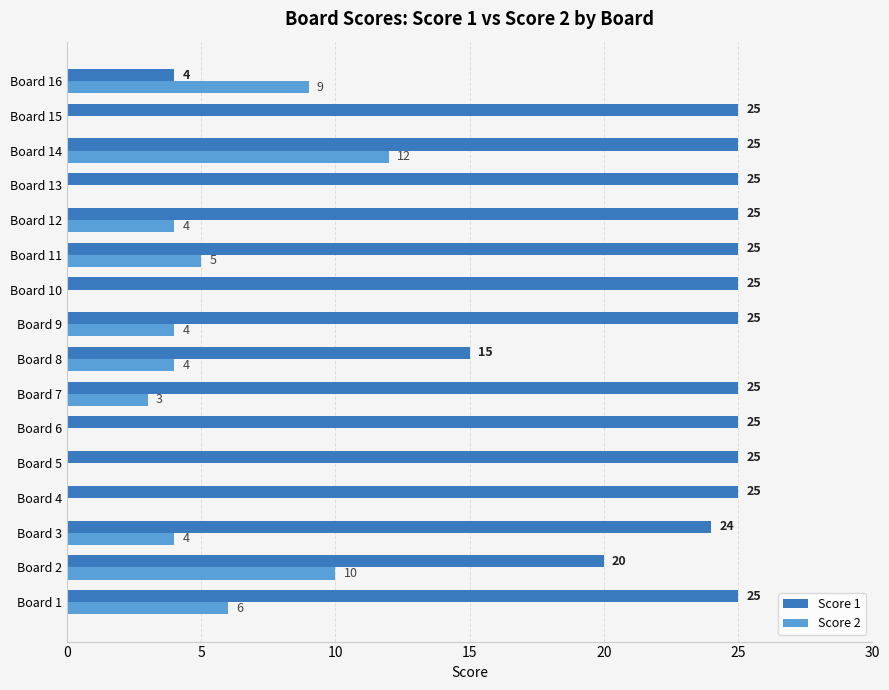

What is the sum of all Score 2 values?

61